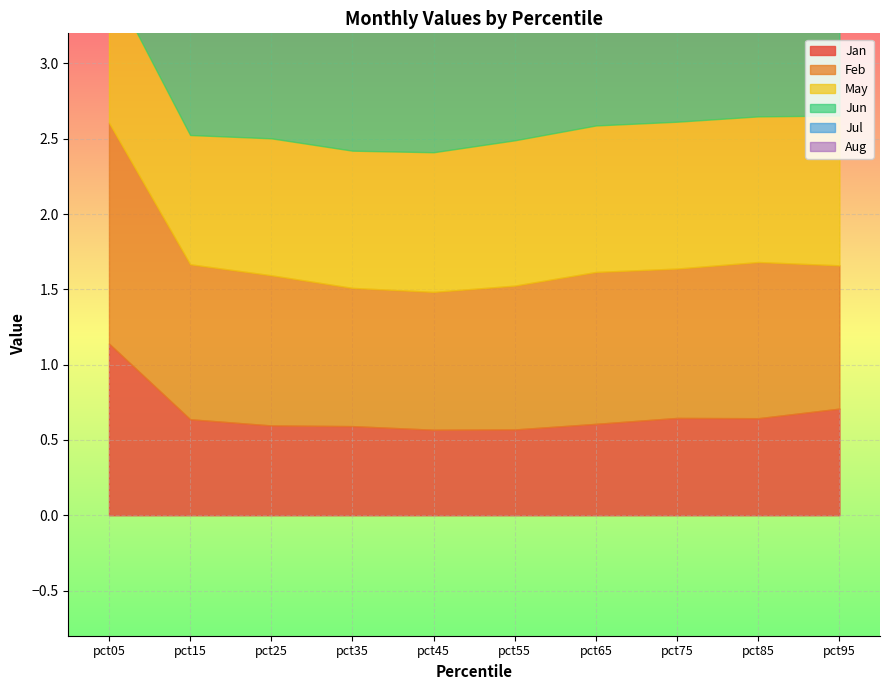

What is the sum of the Aug values at pct05 and pct45?

0.5